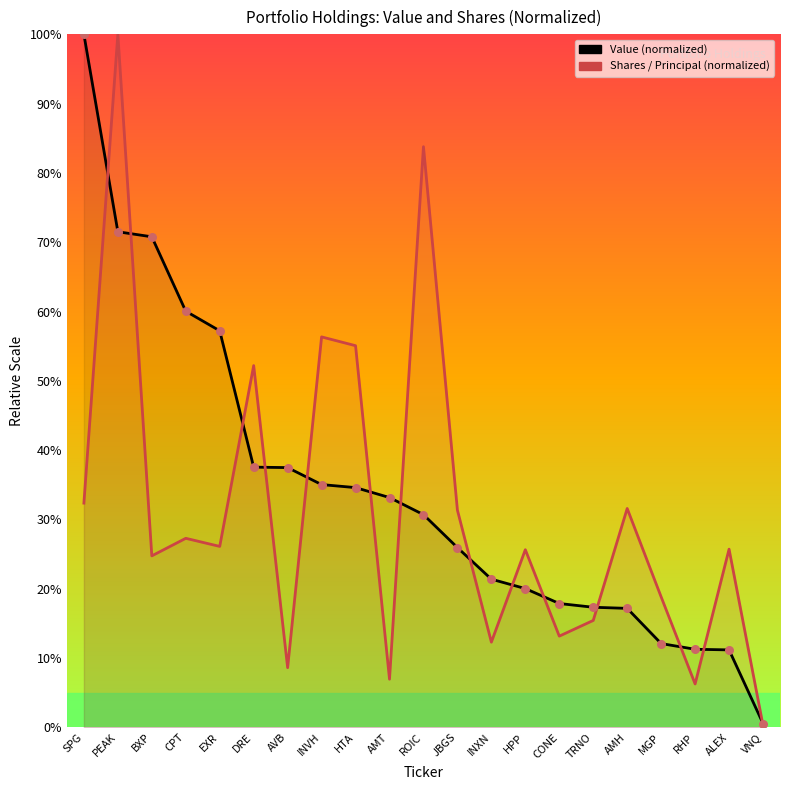

Which series has the widest spread of Y values?

Shares or principal amount